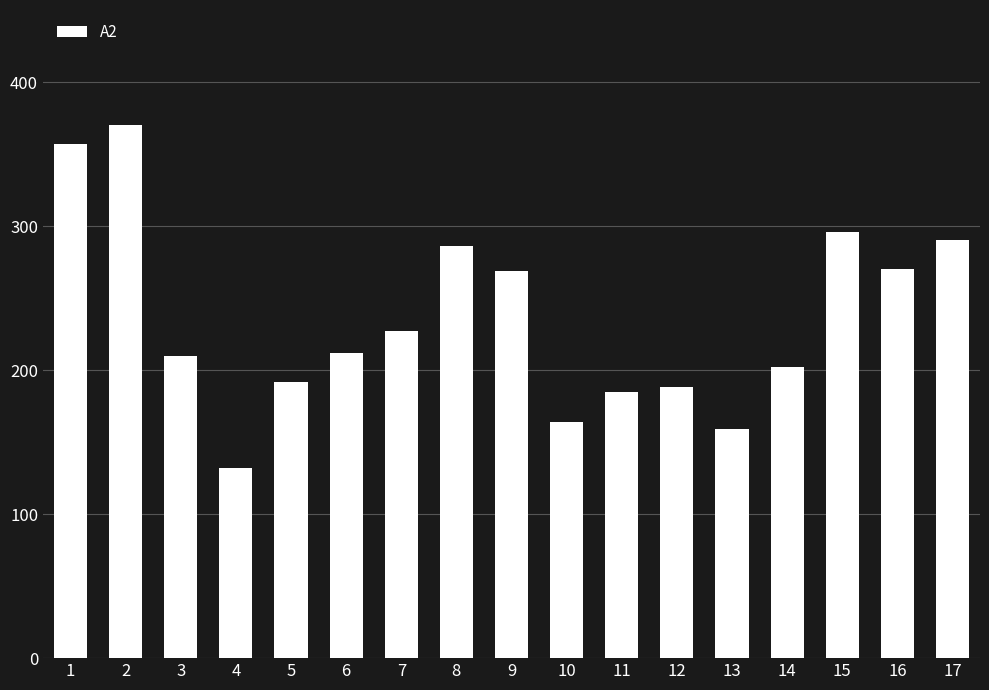

What is the ratio of the value at 8 to the value at 16?

1.1